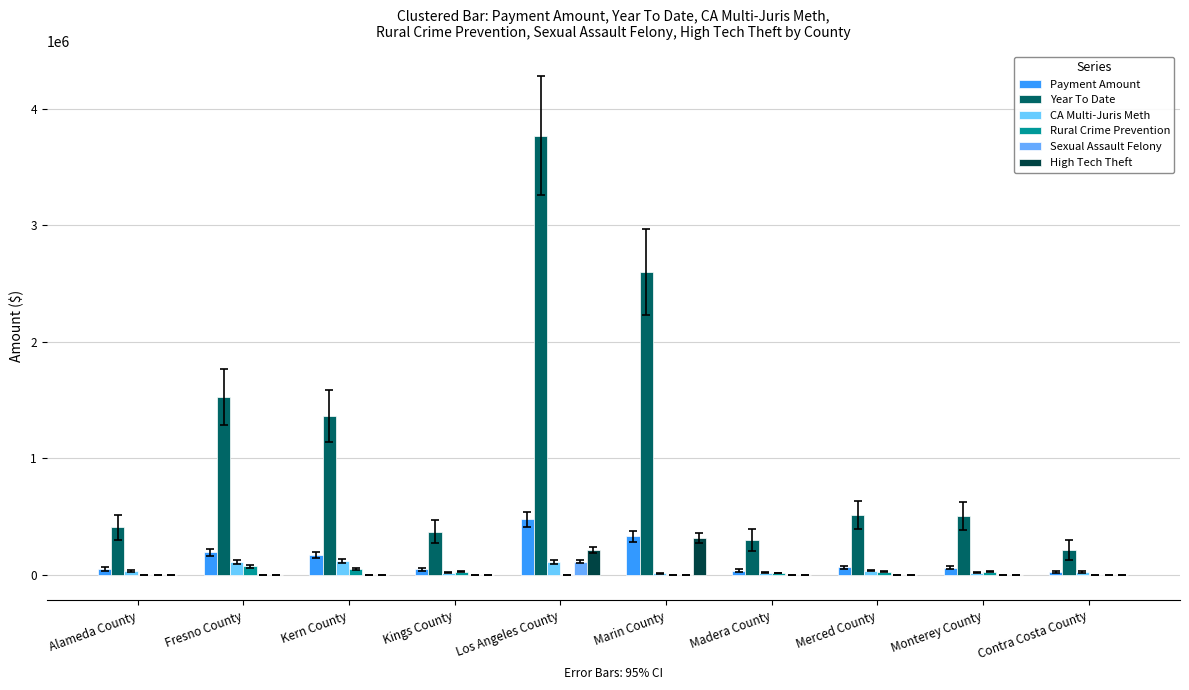

Where is Sexual Assault Felony nearest to the value 57558?

Alameda County